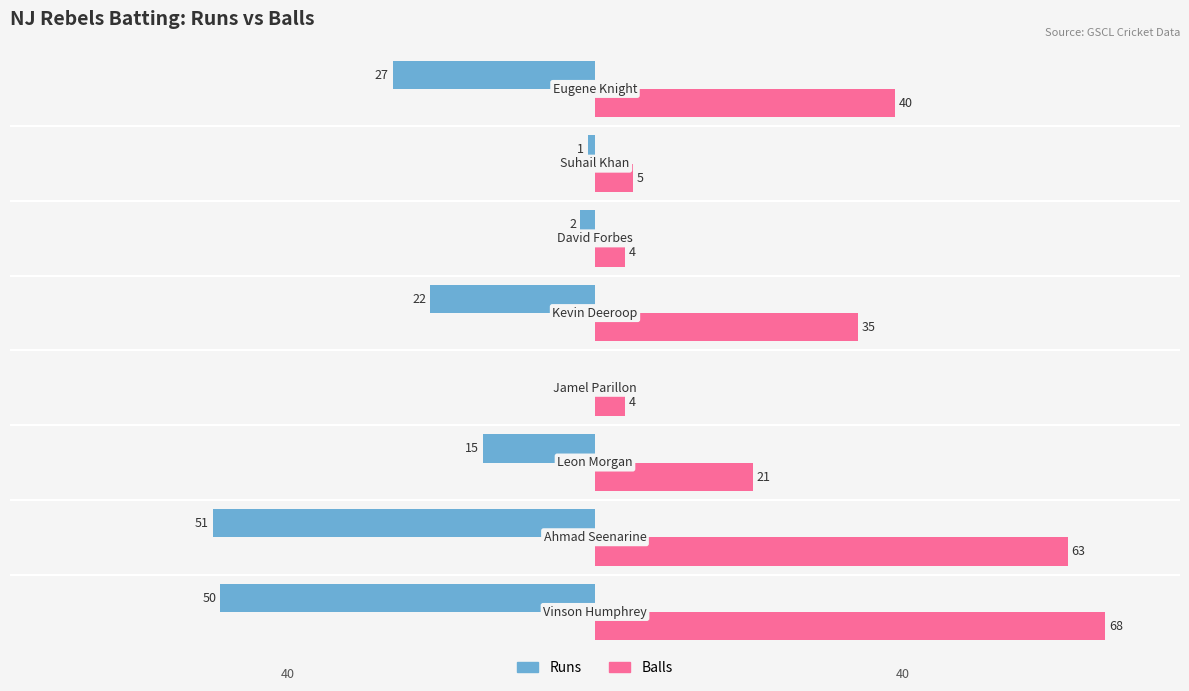

What is the greatest value displayed?

68